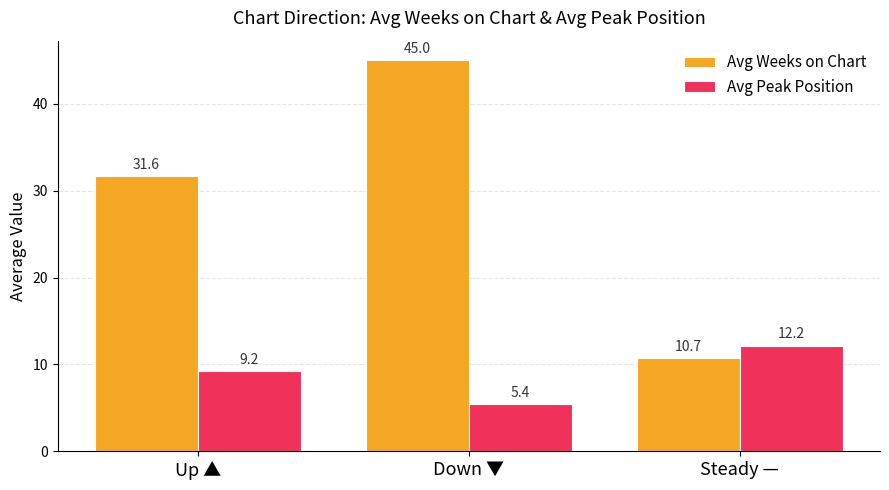

List the series in order of their overall mean, highest first.

Avg Weeks on Chart, Avg Peak Position